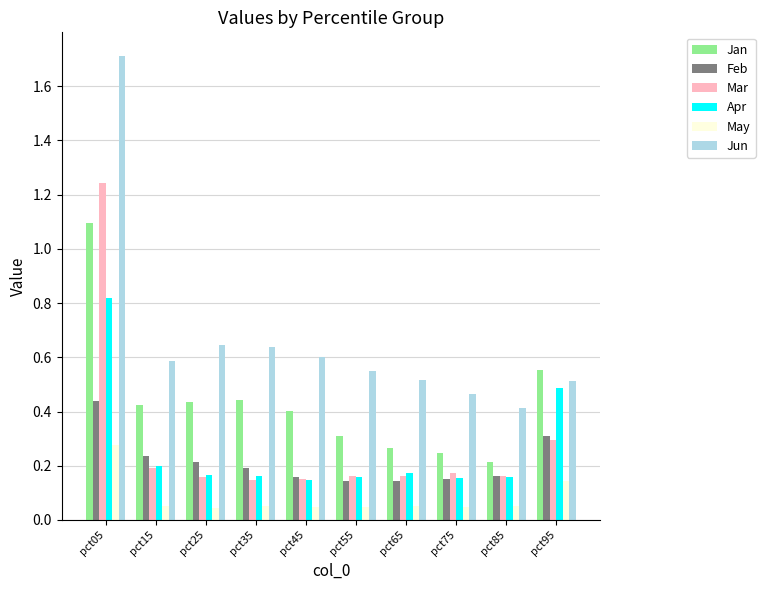

Which series has the widest spread of values?

Jun